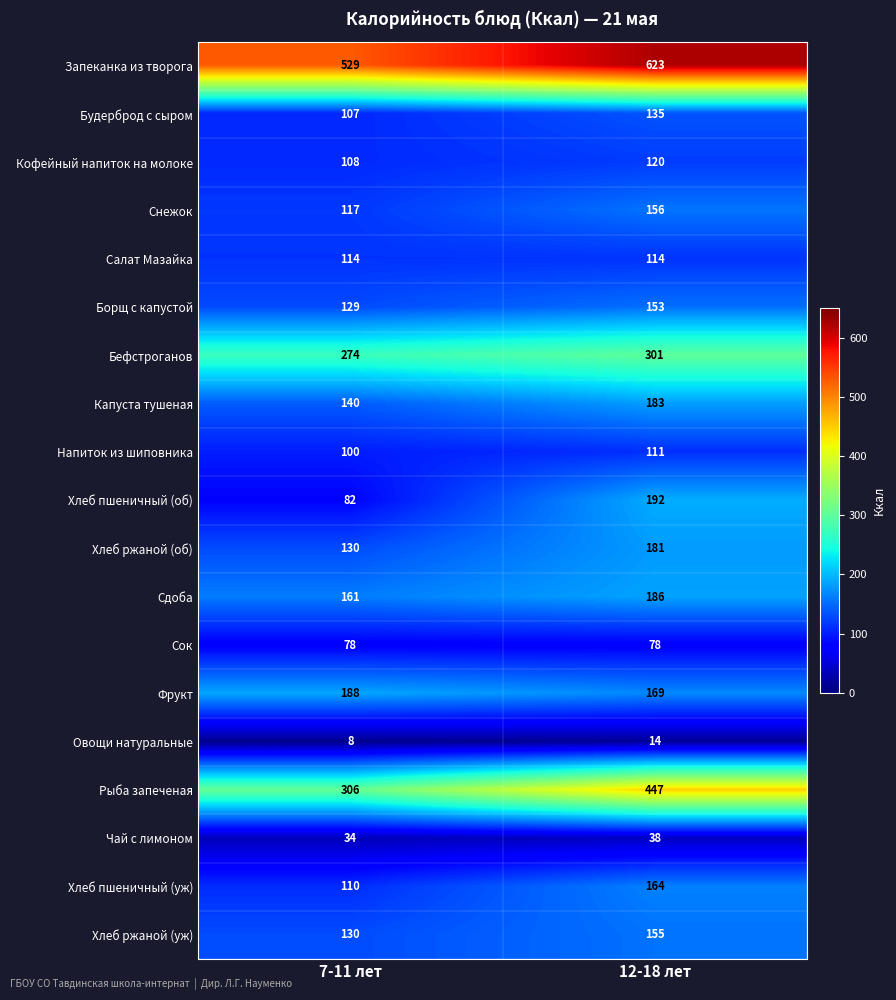

How many distinct data groups are displayed?

19